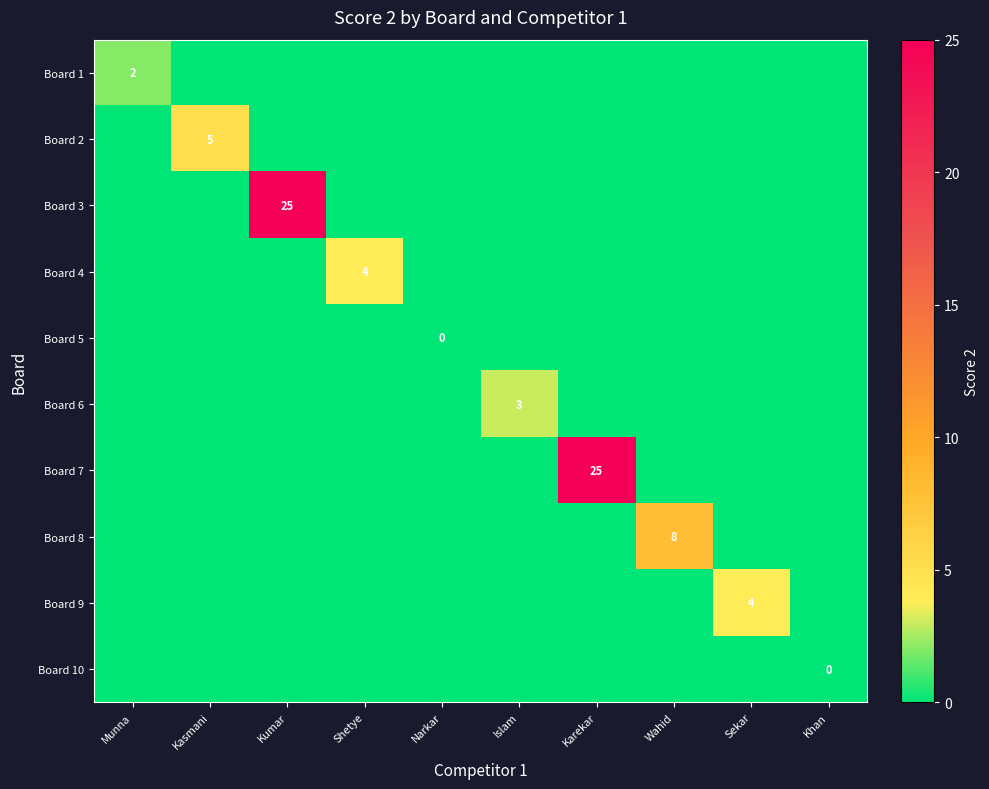

What is the difference between the maximum and minimum values in the Board 7 series?

25